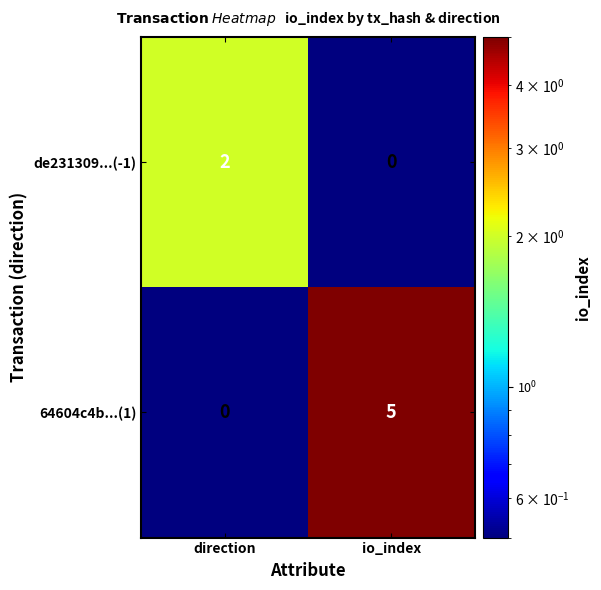

Reading left to right, list all the values displayed in this chart.

de231309...(-1): direction=2	io_index=0
64604c4b...(1): direction=0	io_index=5